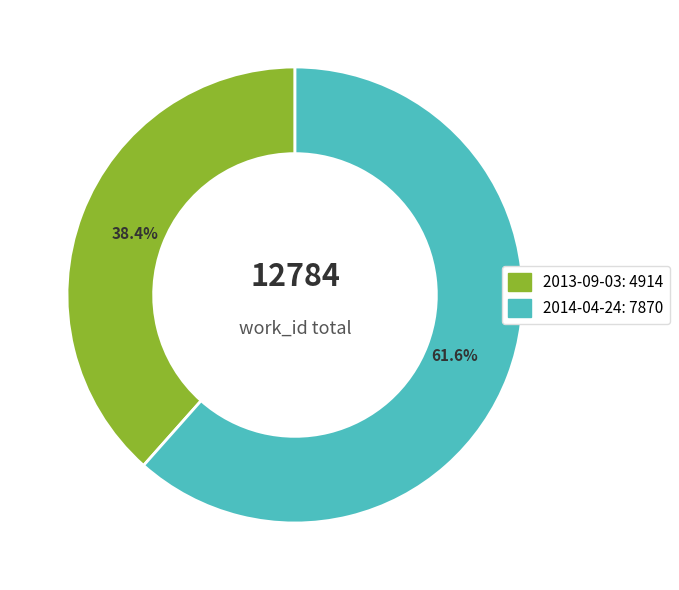

Which category accounts for the majority?

2014-04-24